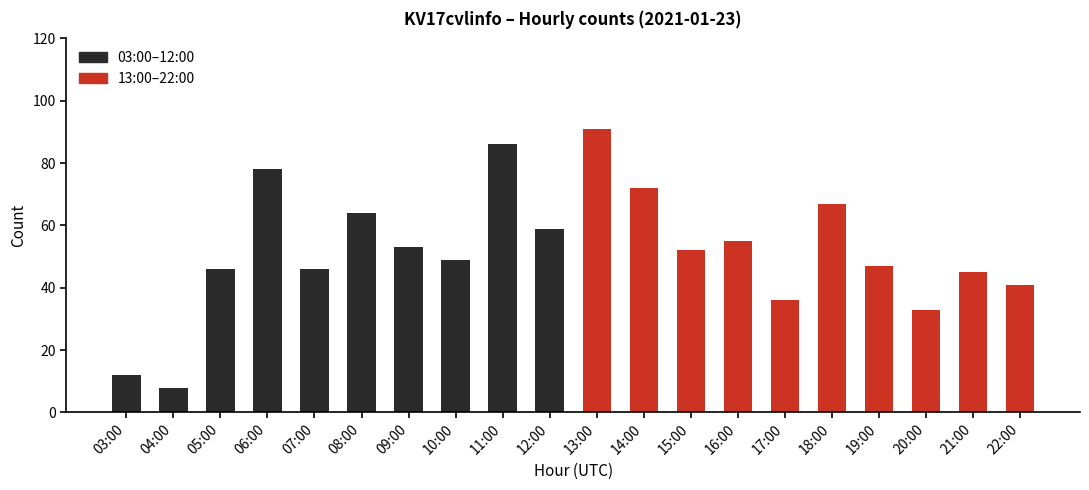

Reading left to right, what are all the values shown in this chart?

12	8	46	78	46	64	53	49	86	59	91	72	52	55	36	67	47	33	45	41